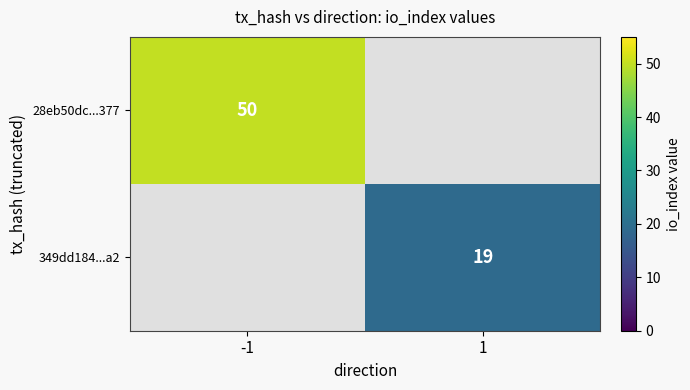

What is the smallest value displayed?

19.0